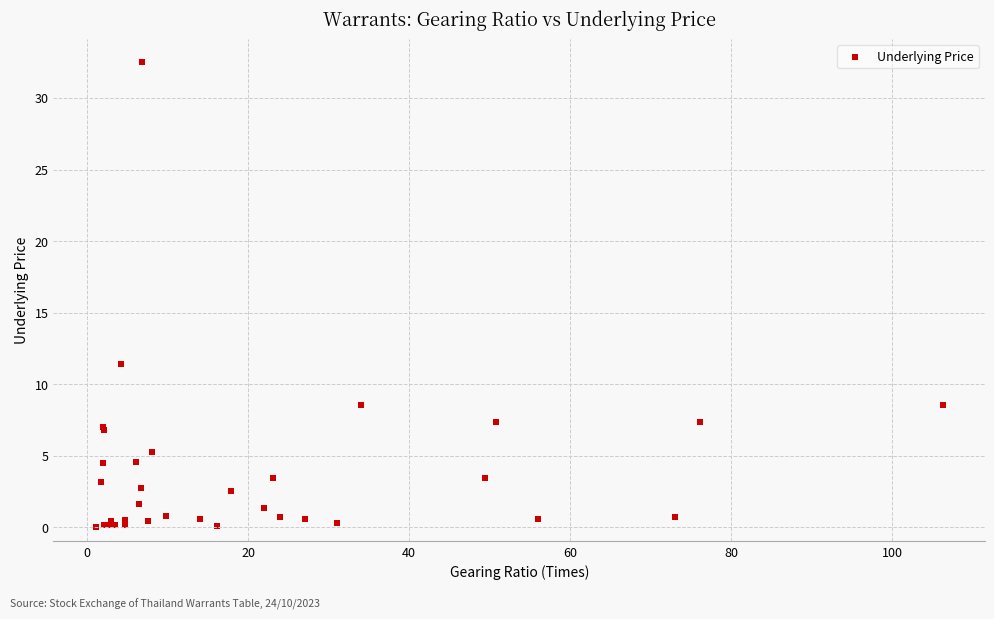

What Y value in the scatter plot is closest to 16?

11.4